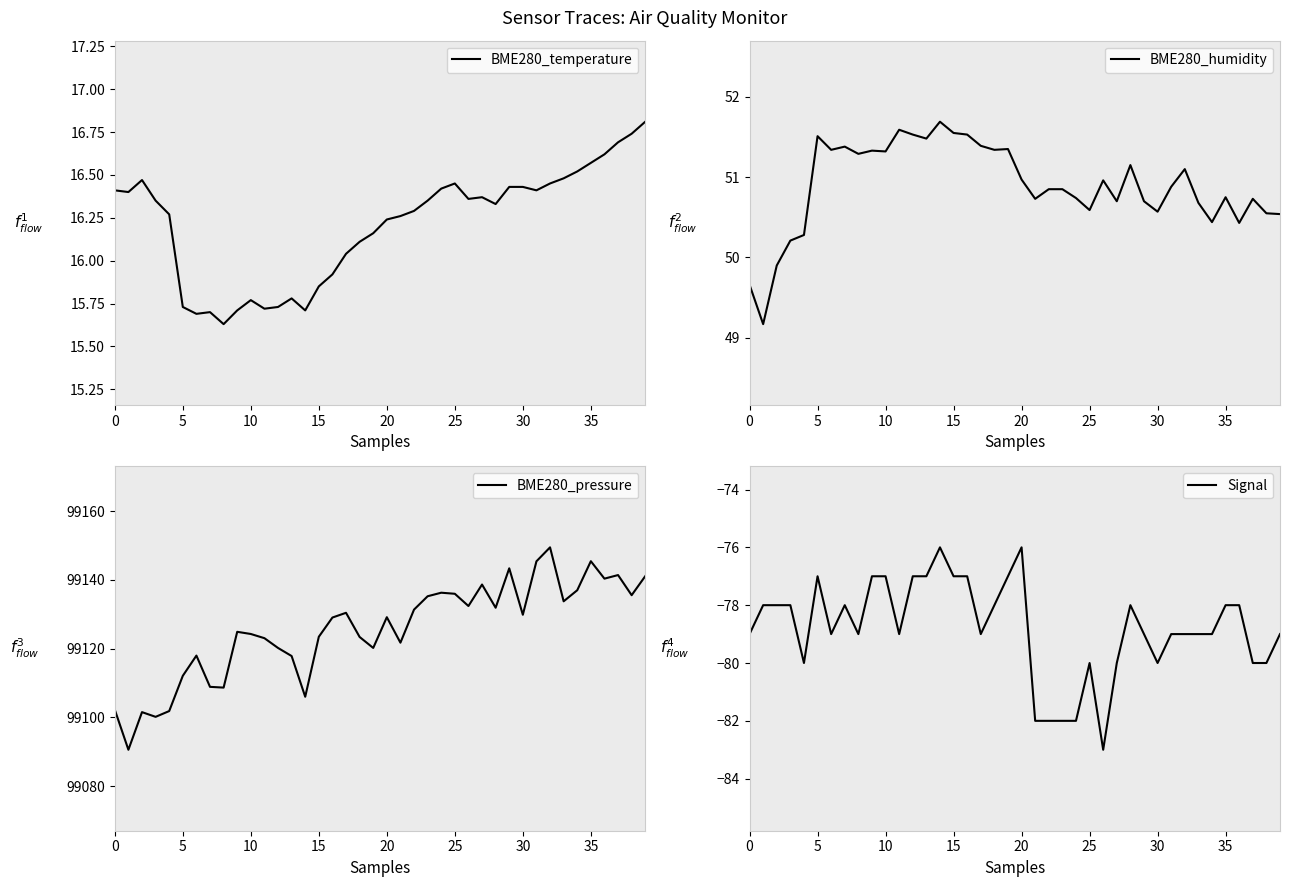

What is the minimum value shown in the chart?

-83.0